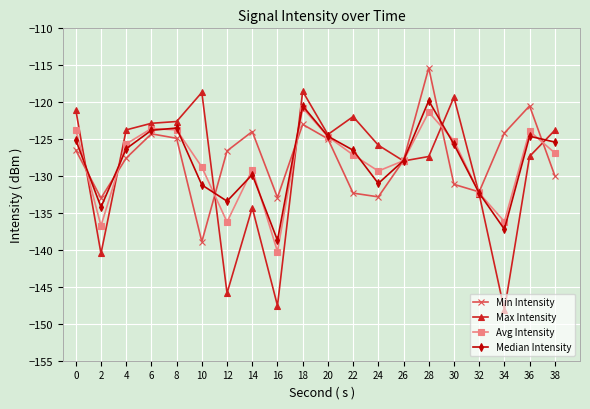

True or false: Min Intensity has a value of -223.2 at 4.

False